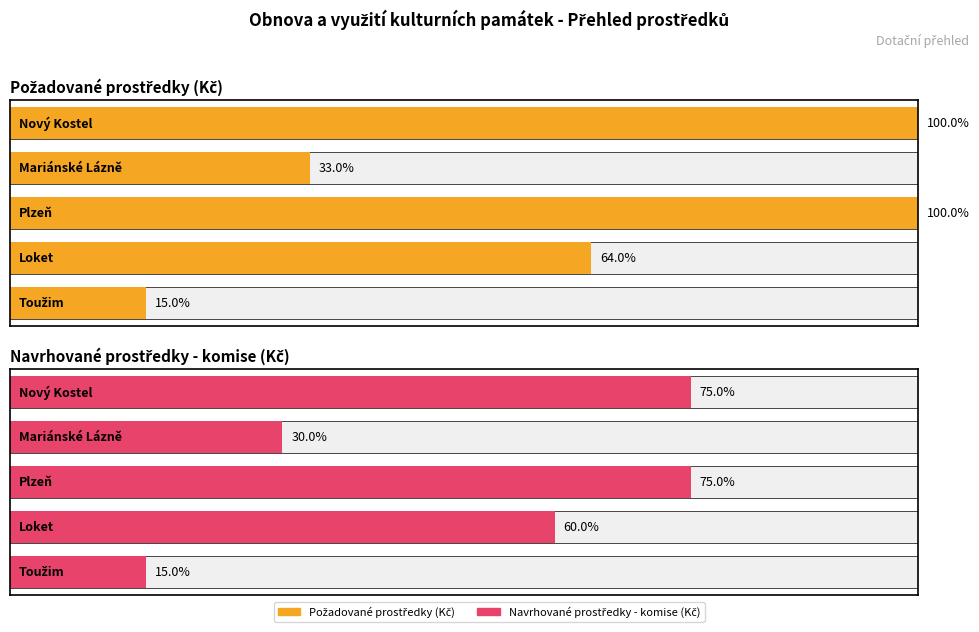

Rank the series by their maximum value, from highest to lowest.

Požadované prostředky (Kč), Navrhované prostředky - komise (Kč)